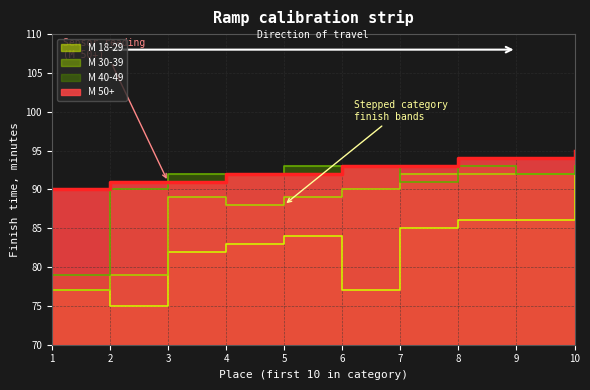

Where is М 18-29 nearest to the value 83?

4